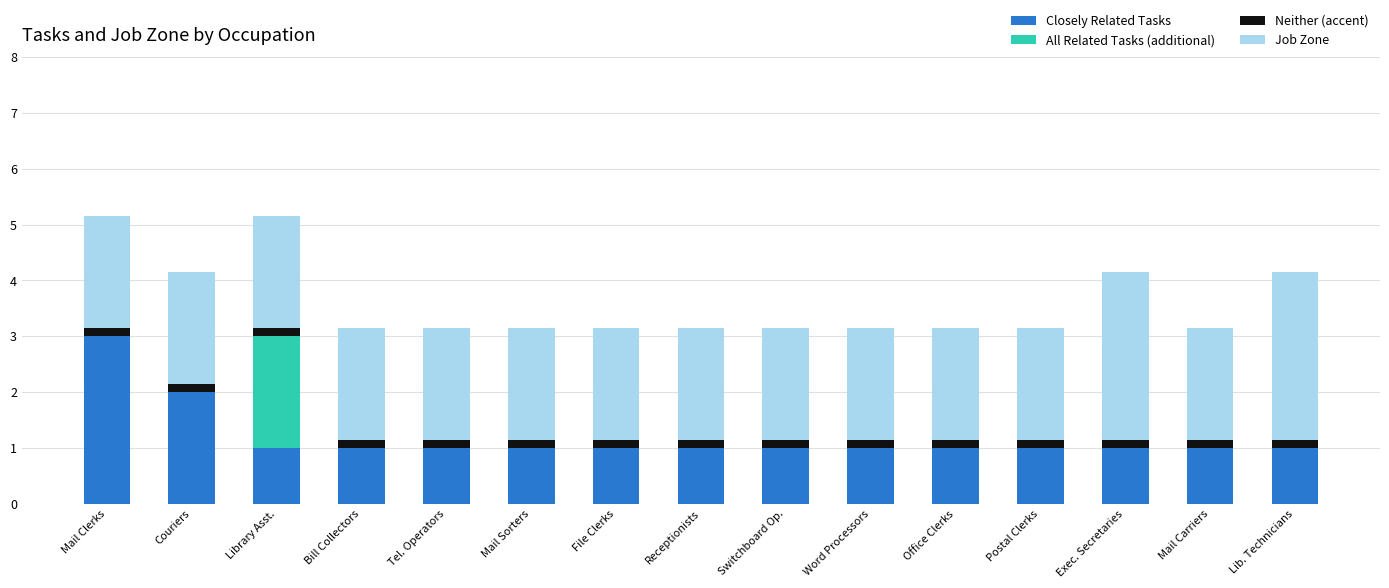

What is the sum of all Closely Related Tasks values?

18.0